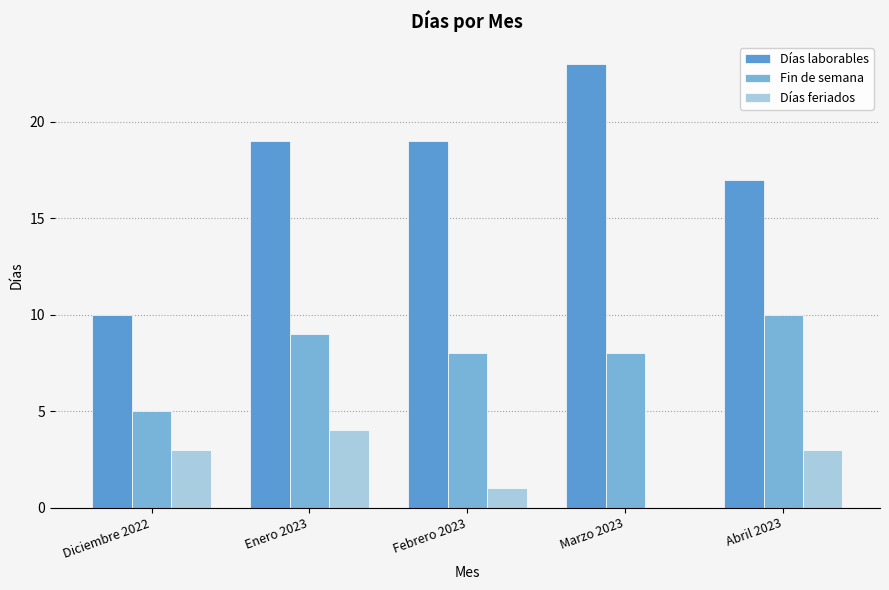

What are all the series names shown in the legend?

Días laborables, Fin de semana, Días feriados